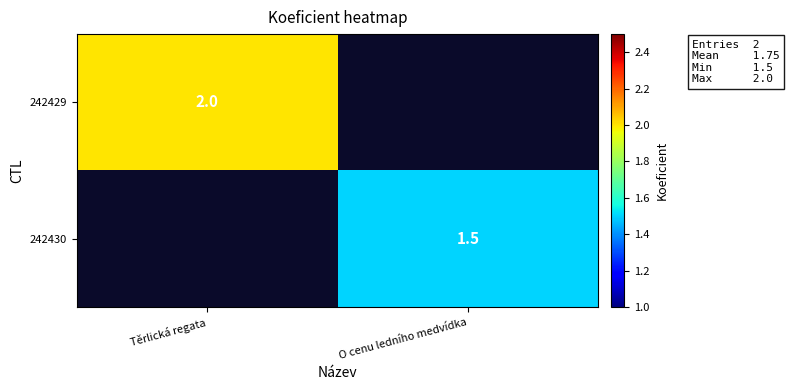

Count the number of data series in this chart.

2